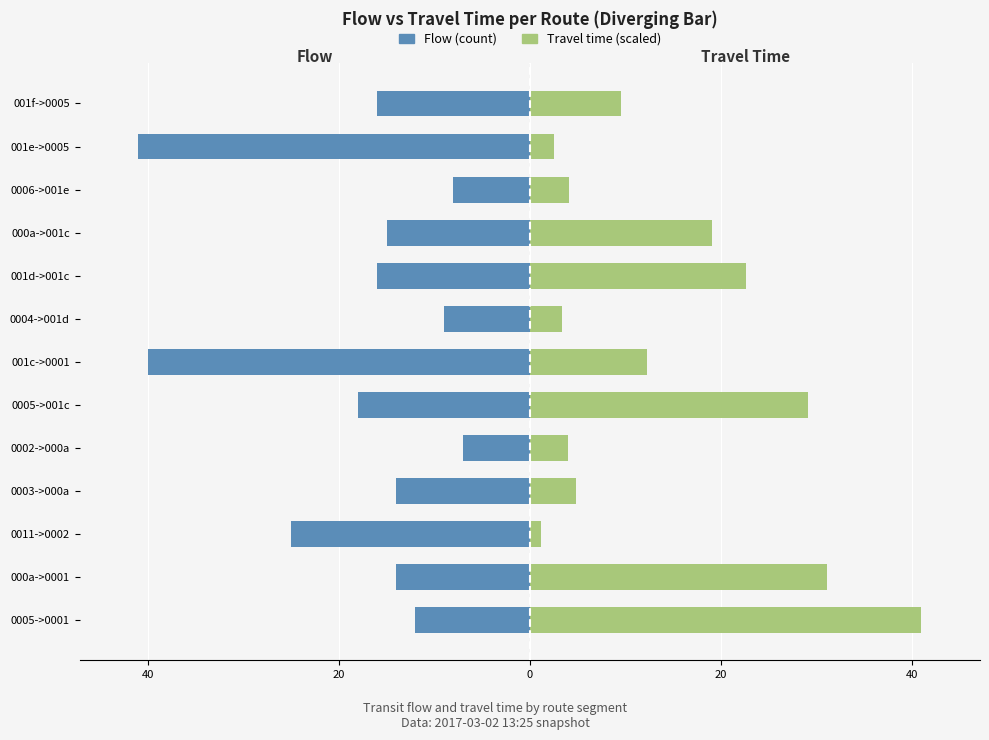

Which series has the largest range (max minus min)?

Travel time (scaled)